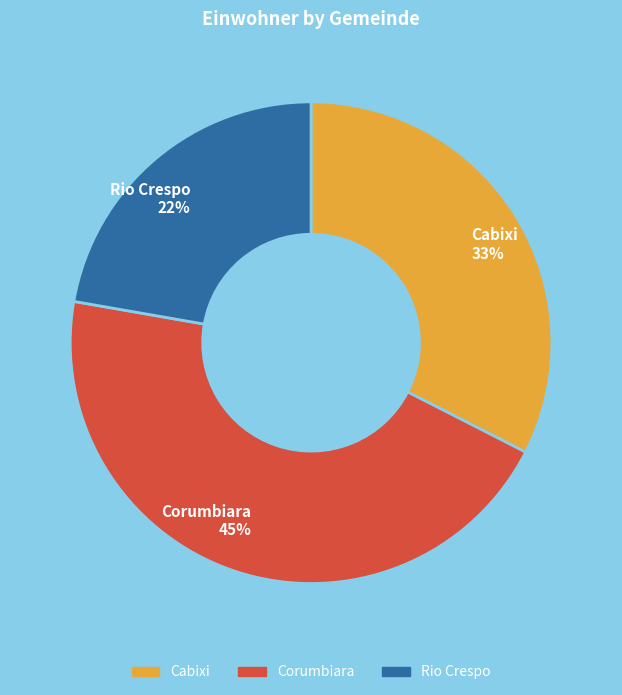

Rank the categories by value from lowest to highest.

Rio Crespo, Cabixi, Corumbiara